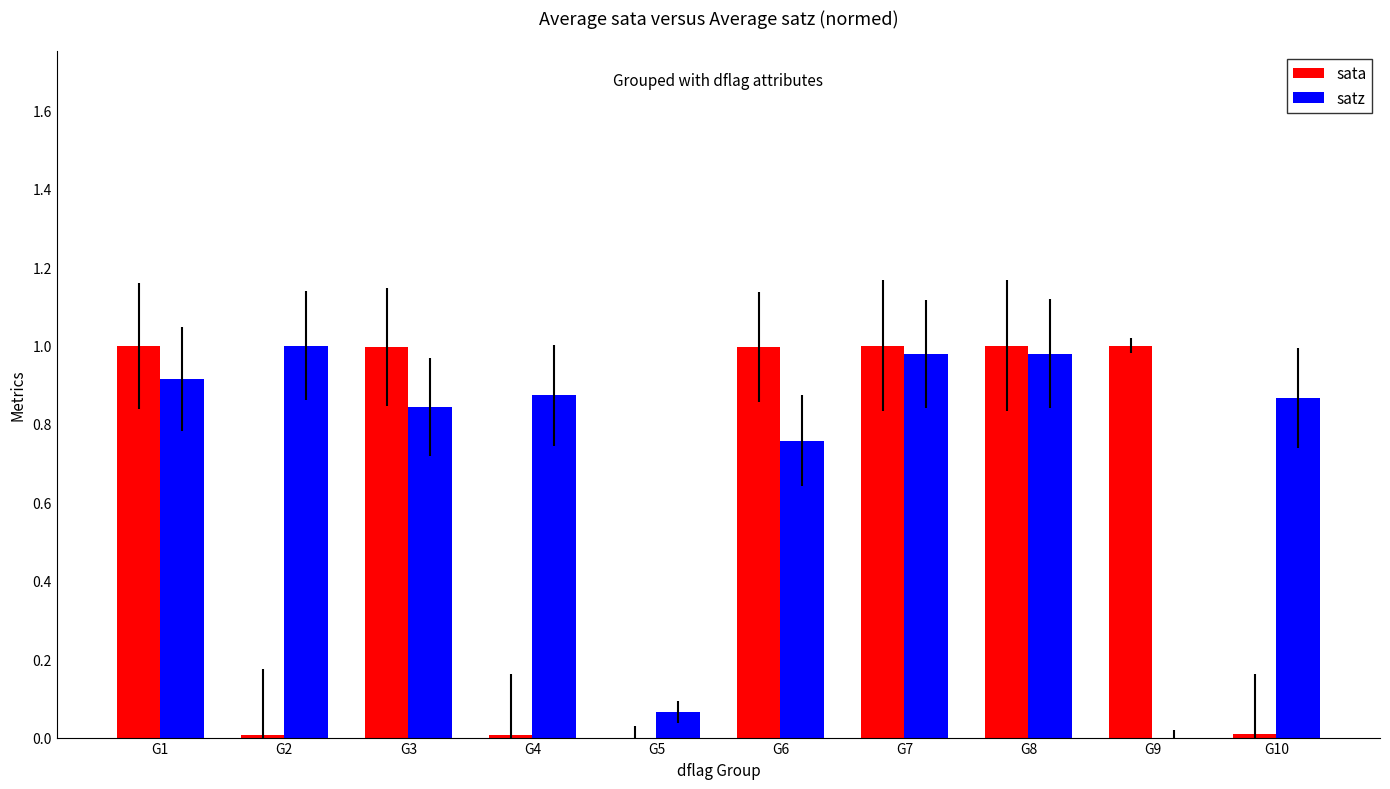

Between G1 and G5, which series saw the biggest shift?

sata